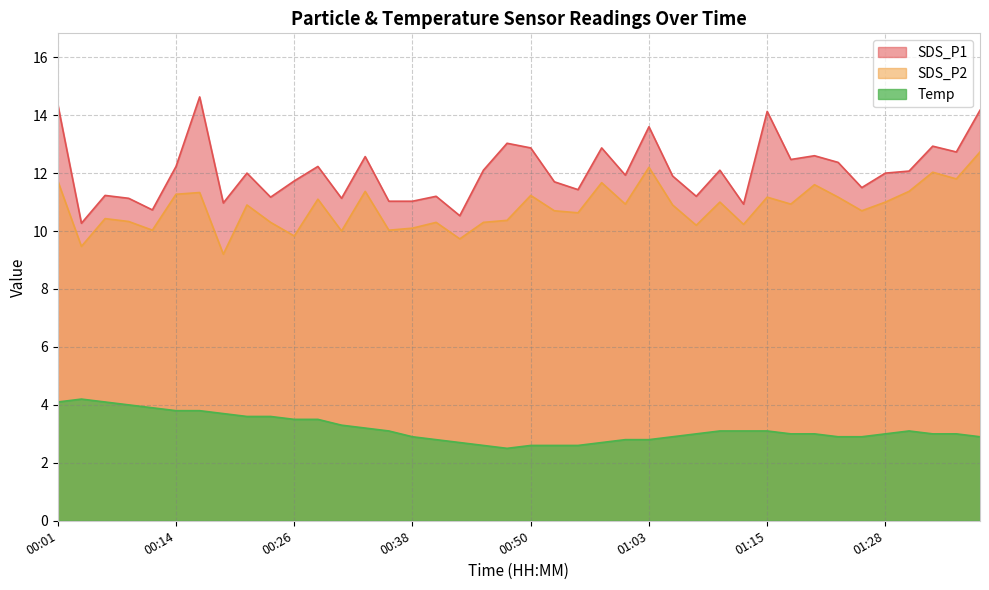

List the series in order of their peak value, lowest first.

Temp, SDS_P2, SDS_P1